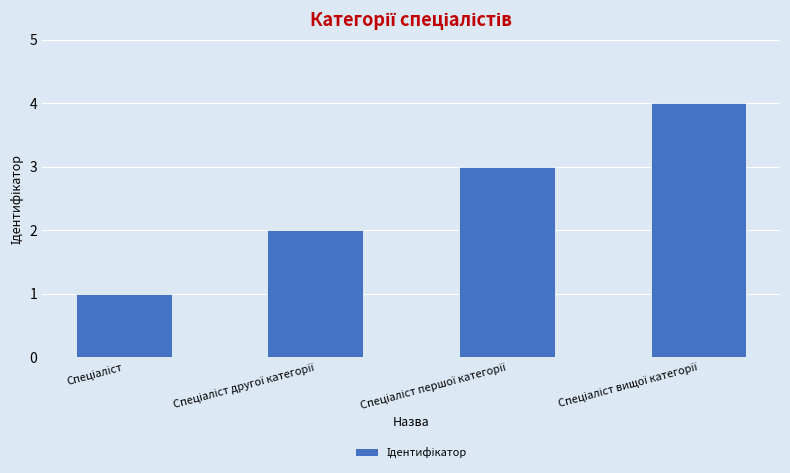

What is the greatest value displayed?

4